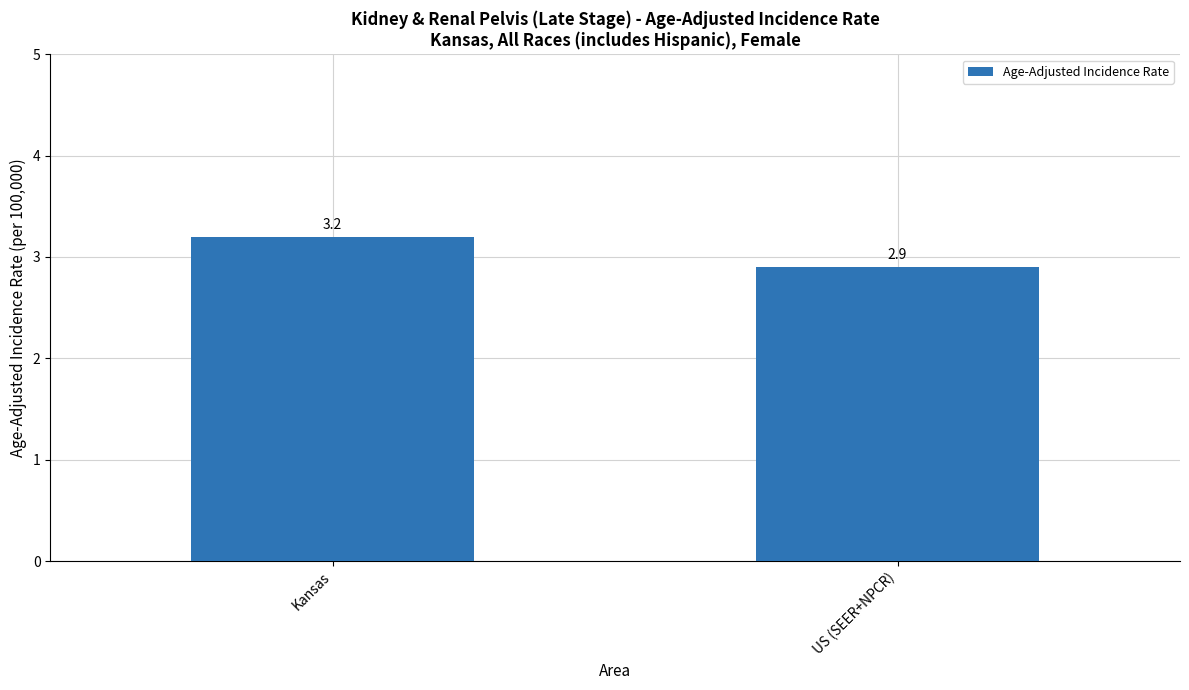

What is the label of the 1st bar from the left?

Kansas